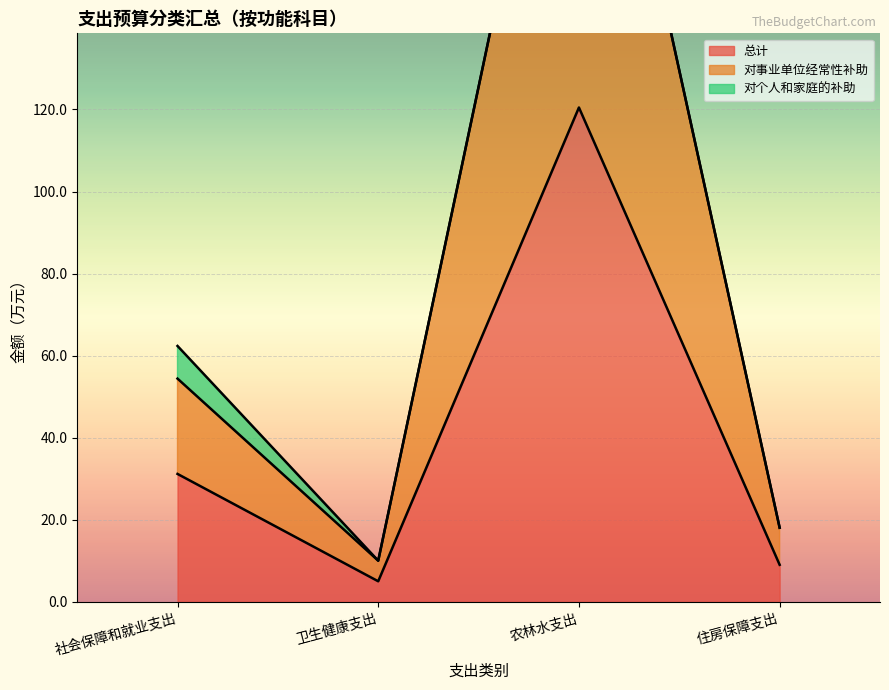

What is the value of the 总计 point at the 1st from the left?

31.2